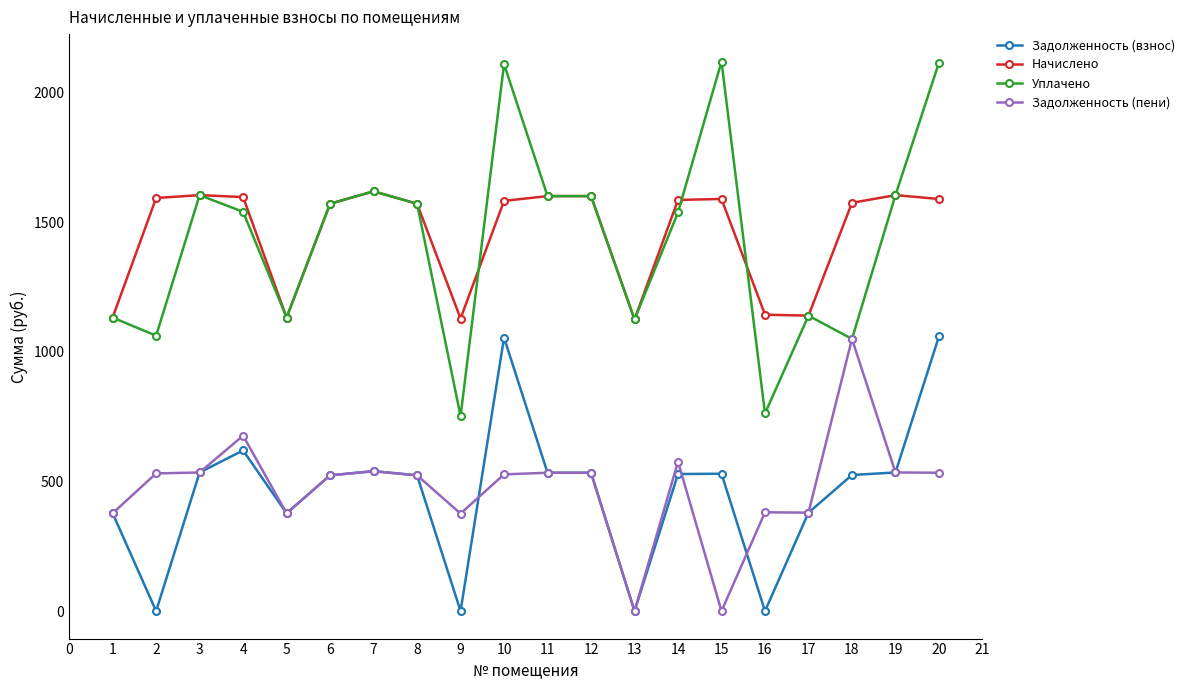

Where is the first local maximum for Уплачено?

3